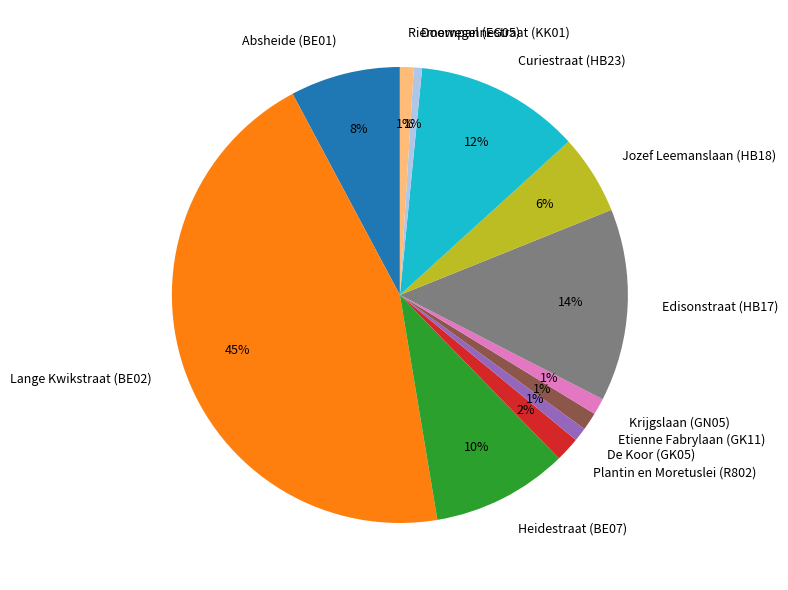

Is there any slice that represents more than half of the pie?

No